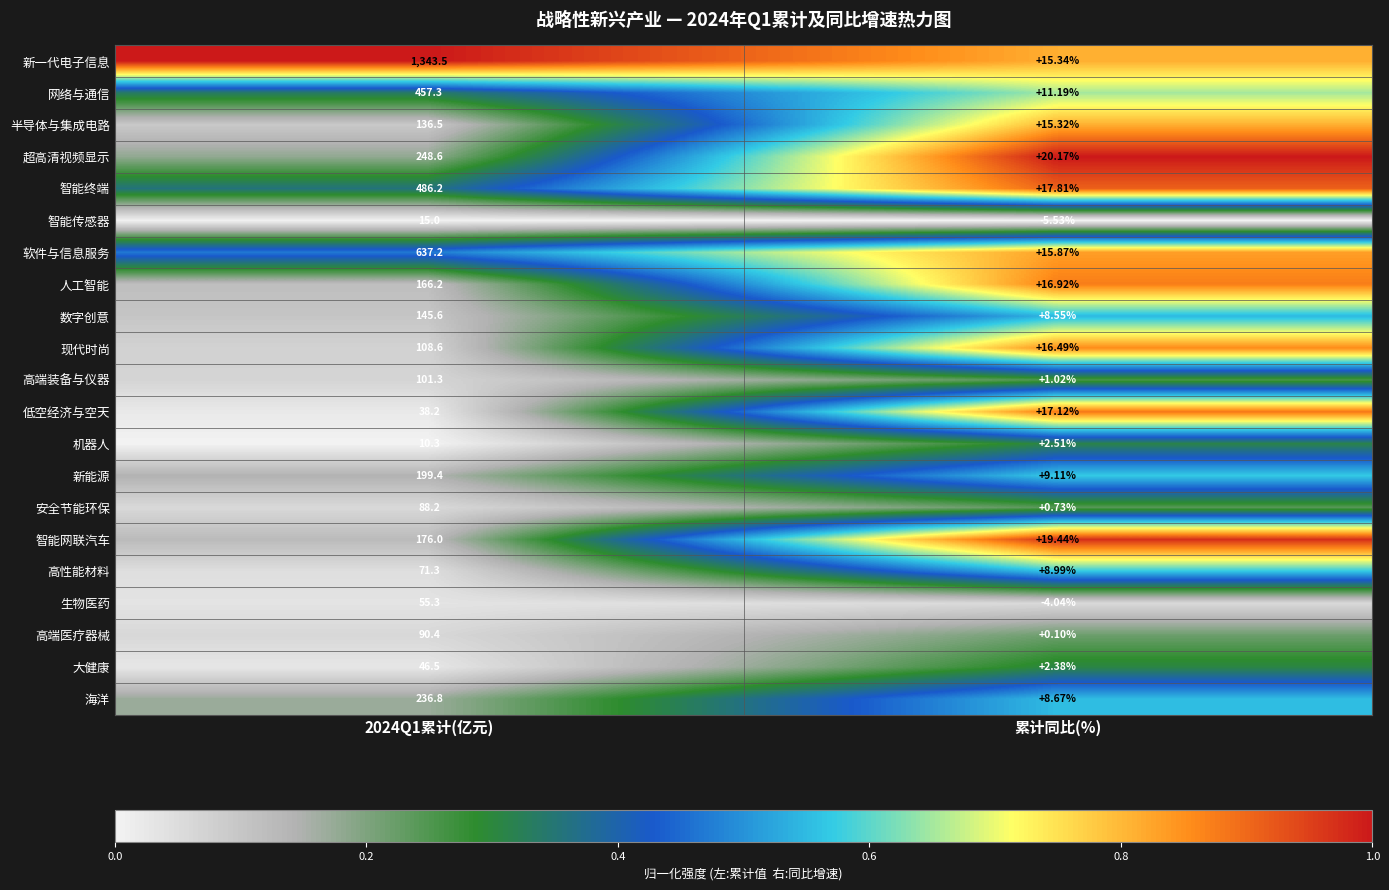

Which series has the largest total across all categories?

新一代电子信息